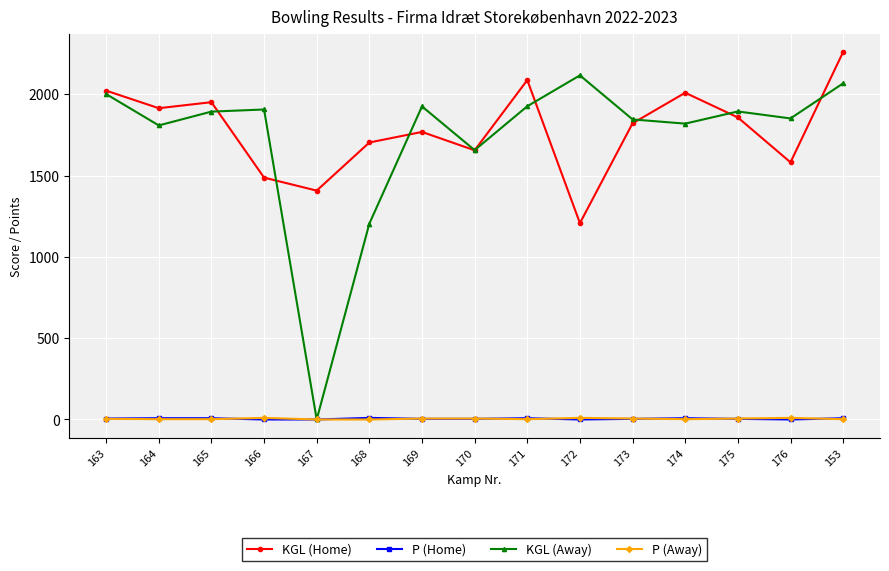

Is this an area chart (filled region under the line)?

No